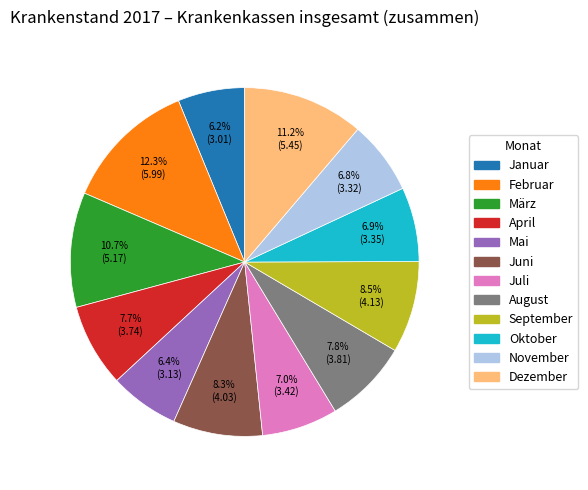

What is the ratio of the value at August to the value at November?

1.1